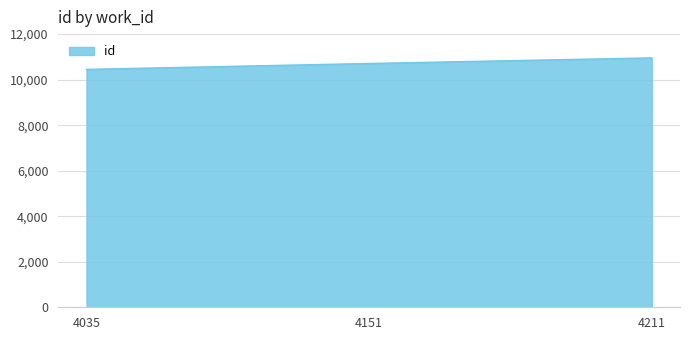

What is the ratio of the value at 4035 to the value at 4211?

1.0